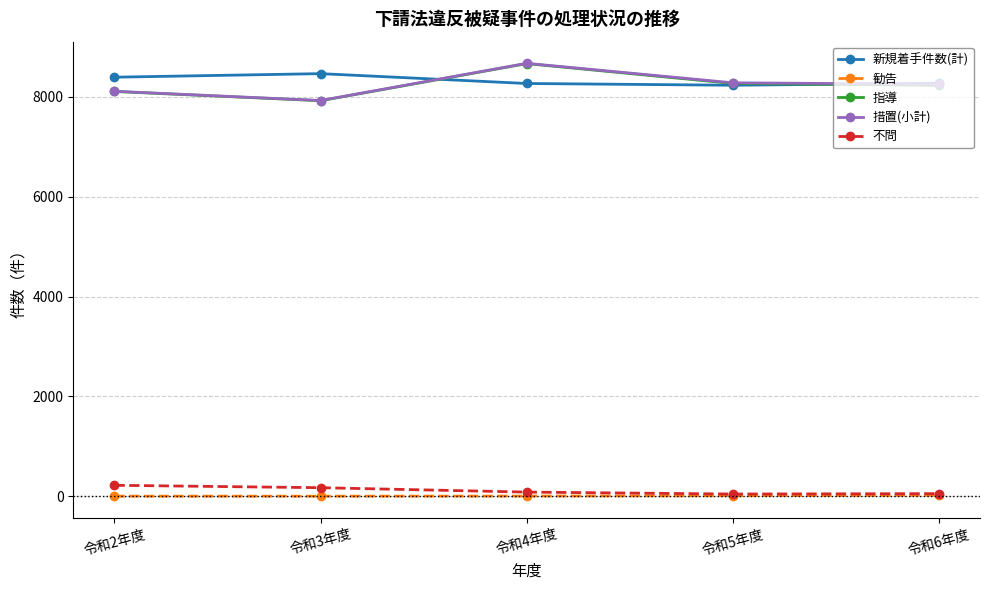

Which series has the largest range (max minus min)?

措置(小計)